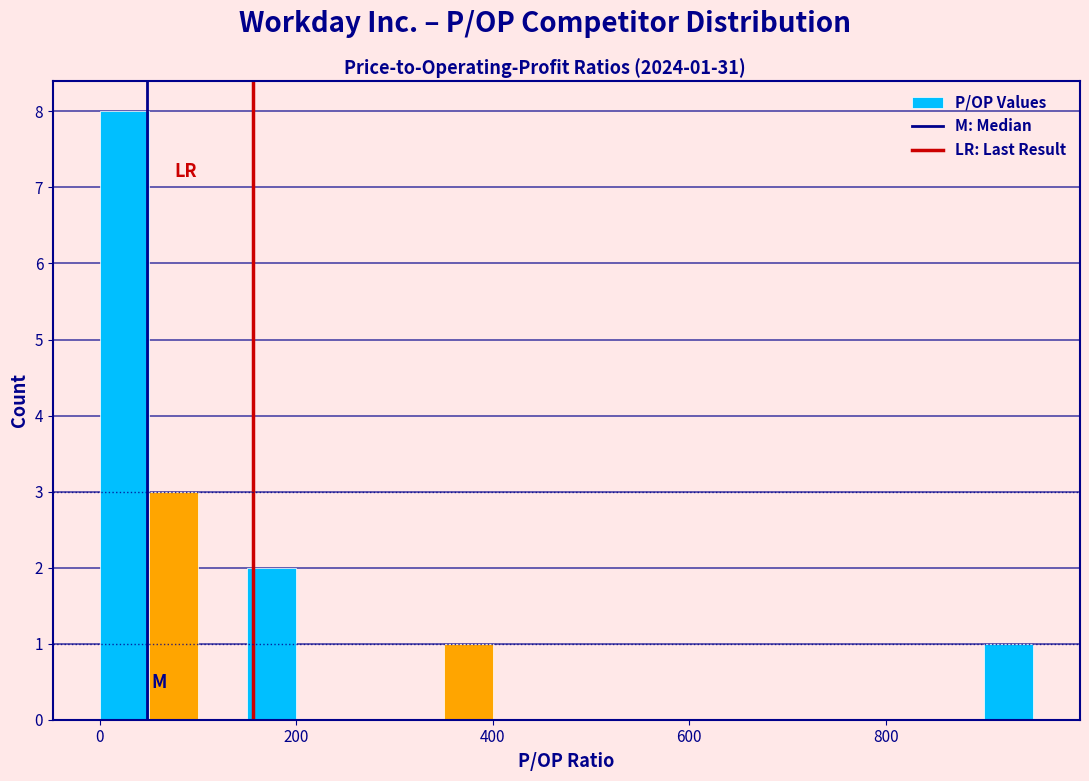

Around what value on the x-axis is the tallest bar? Give the approximate position of its centre, as read against the axis.

20